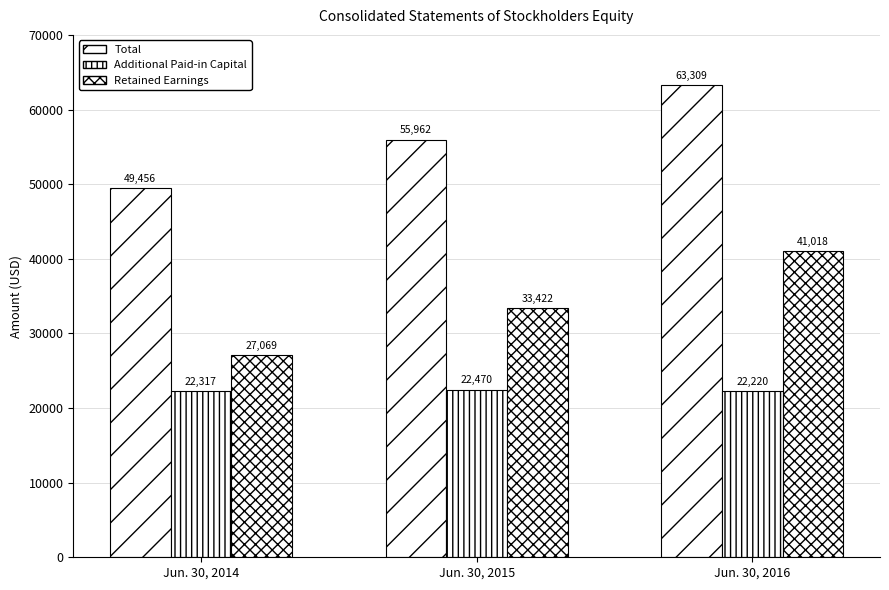

How many data points does each series have?

3